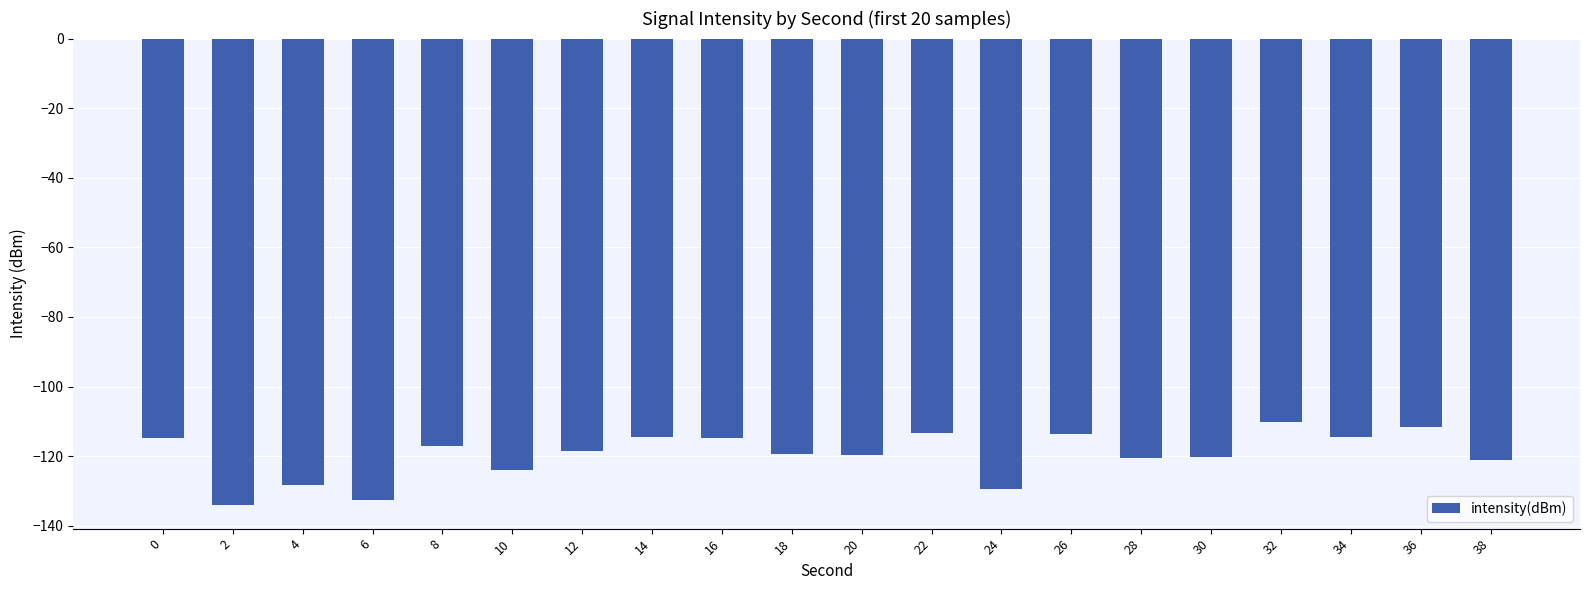

How many values are below -118?

11